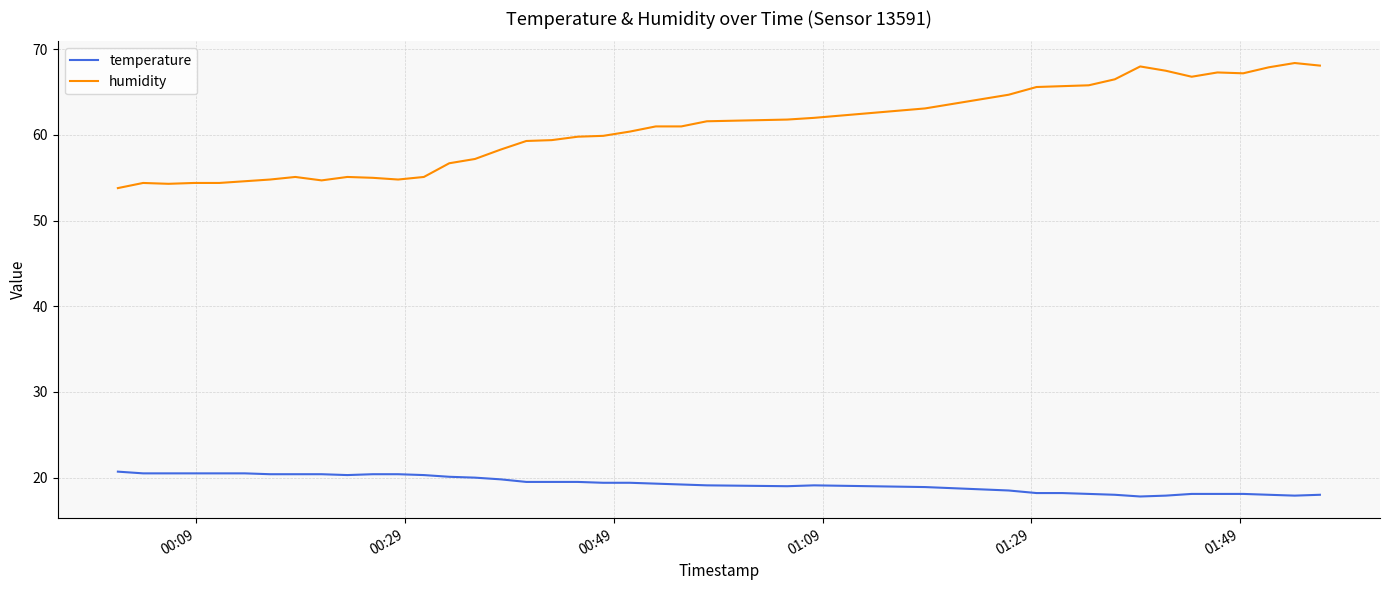

True or false: humidity and temperature cross at least once.

False